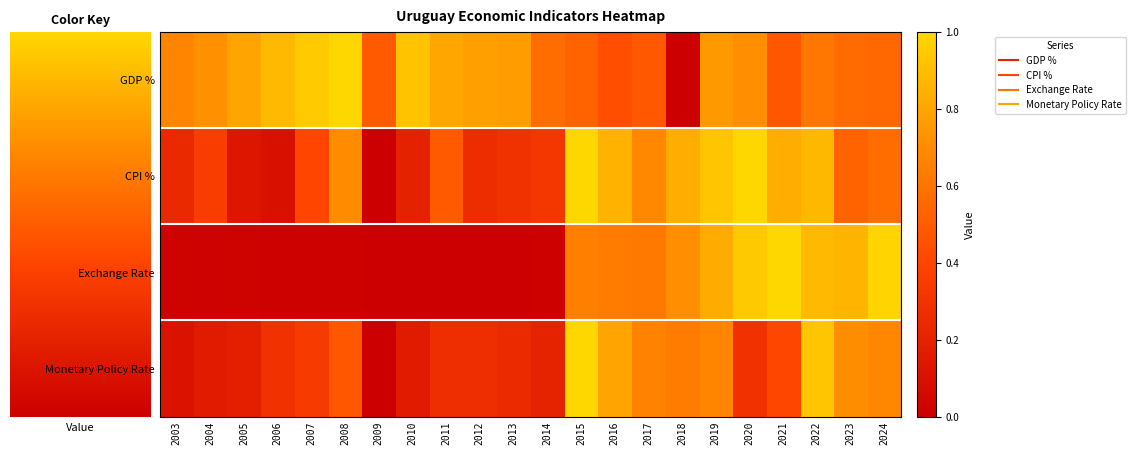

Reading right to left, list all the values displayed in this chart.

GDP %: 2024=0.5	2023=0.6	2022=0.6	2021=0.5	2020=0.7	2019=0.8	2018=0.0	2017=0.5	2016=0.4	2015=0.5	2014=0.6	2013=0.8	2012=0.8	2011=0.8	2010=0.9	2009=0.5	2008=1.0	2007=0.9	2006=0.9	2005=0.8	2004=0.7	2003=0.7
CPI %: 2024=0.6	2023=0.5	2022=0.9	2021=0.8	2020=1.0	2019=0.9	2018=0.8	2017=0.7	2016=0.9	2015=1.0	2014=0.3	2013=0.3	2012=0.3	2011=0.5	2010=0.2	2009=0.0	2008=0.7	2007=0.4	2006=0.1	2005=0.1	2004=0.4	2003=0.2
Exchange Rate: 2024=1.0	2023=0.9	2022=0.9	2021=1.0	2020=0.9	2019=0.8	2018=0.7	2017=0.6	2016=0.6	2015=0.6	2014=0.0	2013=0.0	2012=0.0	2011=0.0	2010=0.0	2009=0.0	2008=0.0	2007=0.0	2006=0.0	2005=0.0	2004=0.0	2003=0.0
Monetary Policy Rate: 2024=0.7	2023=0.7	2022=0.9	2021=0.4	2020=0.3	2019=0.7	2018=0.6	2017=0.7	2016=0.8	2015=1.0	2014=0.2	2013=0.2	2012=0.3	2011=0.3	2010=0.2	2009=0.0	2008=0.5	2007=0.3	2006=0.3	2005=0.2	2004=0.2	2003=0.1